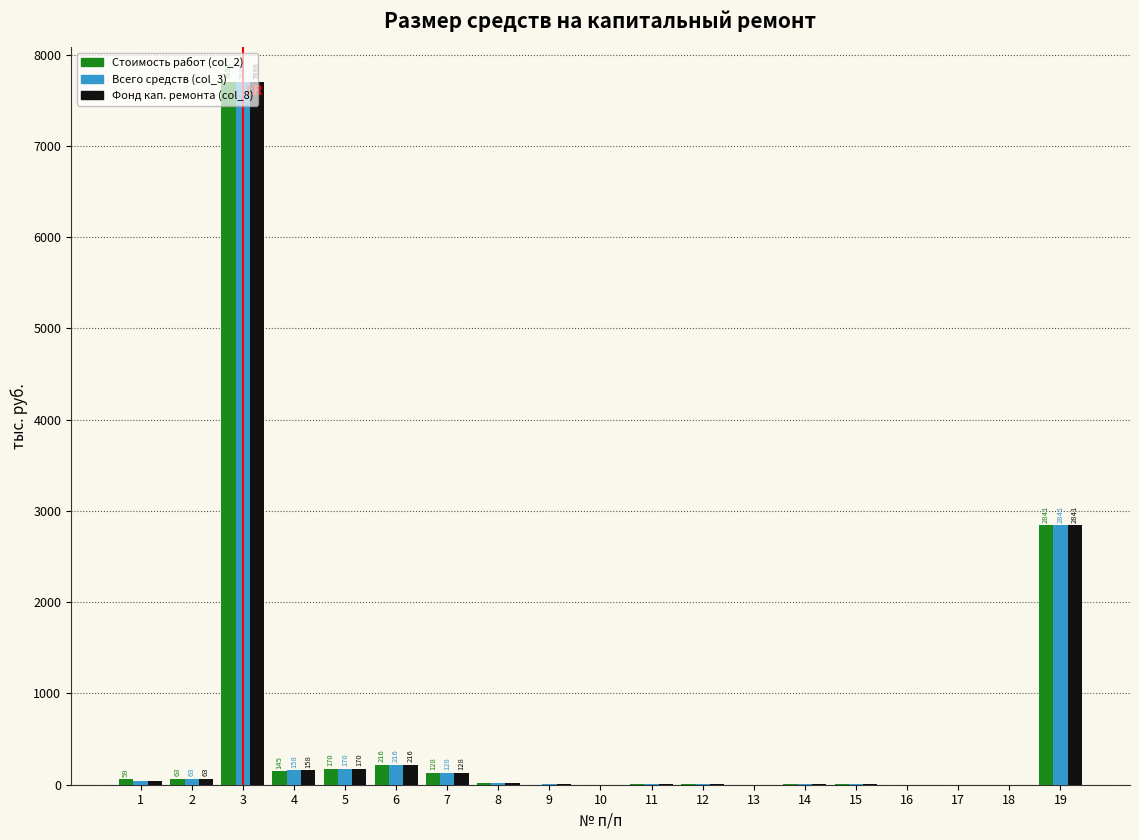

At which category is the sum across all series the highest?

3